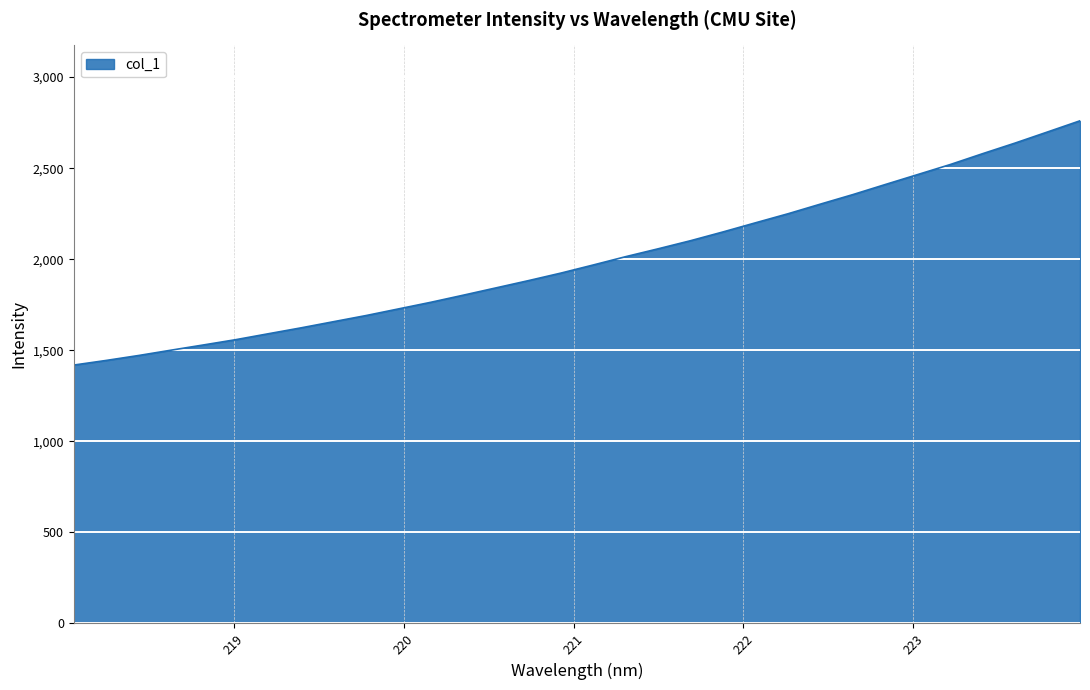

What is the difference between the maximum and minimum values?

1341.3